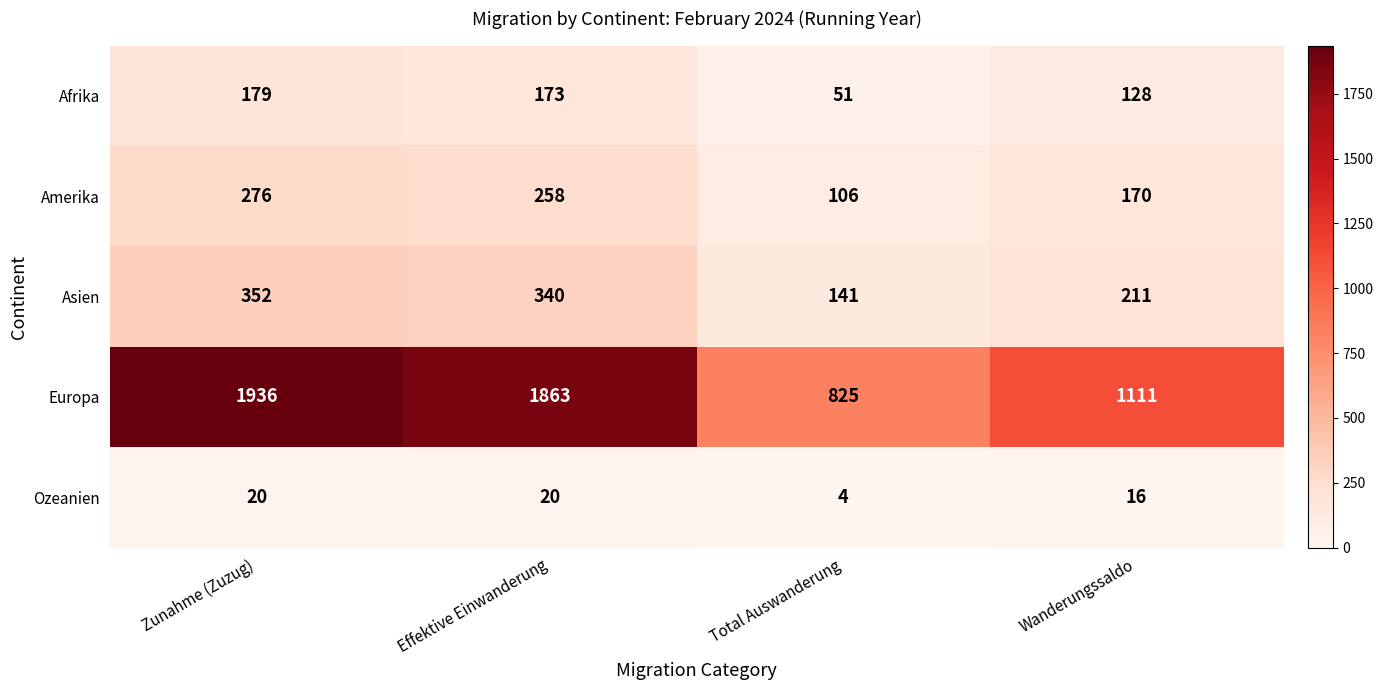

What is the minimum value shown in the chart?

4